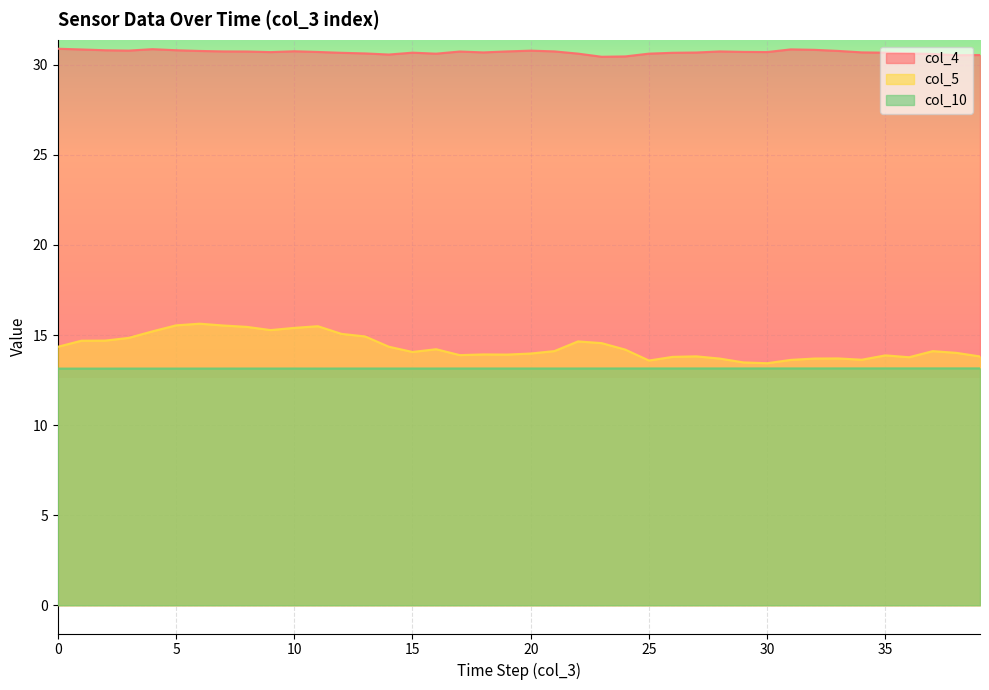

How many lines are shown in the chart?

3